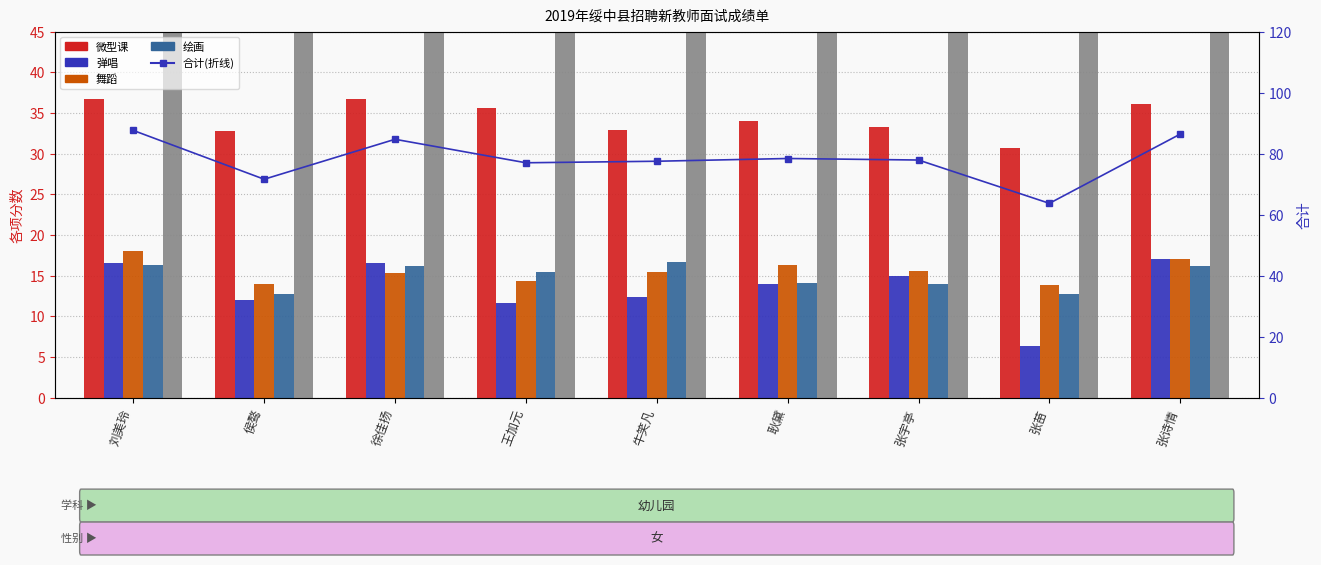

The 弹唱 series shows 19.1 at 牛笑凡. True or false?

False